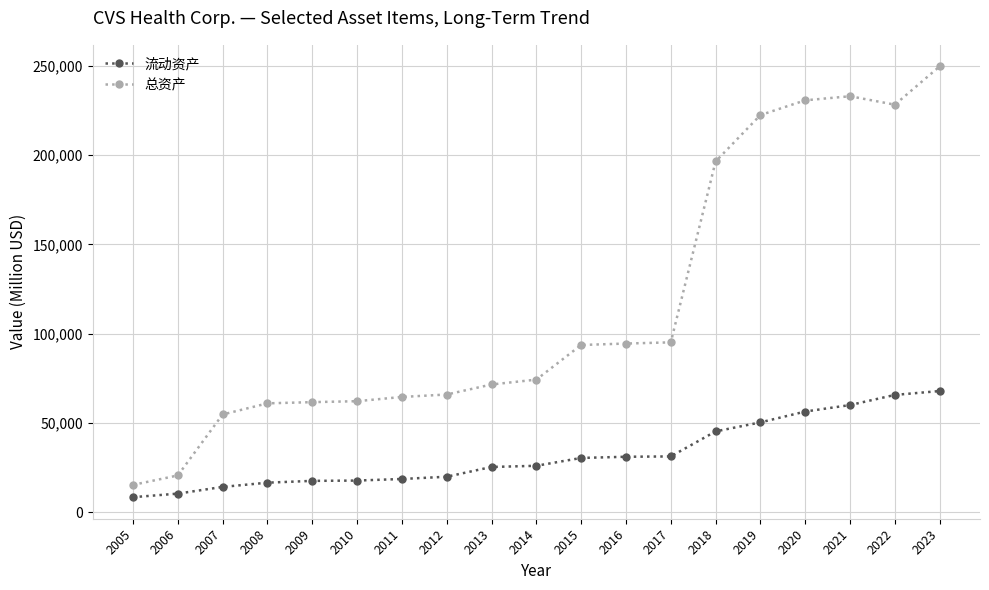

Is it true that 流动资产 equals 18594 at 2011?

True